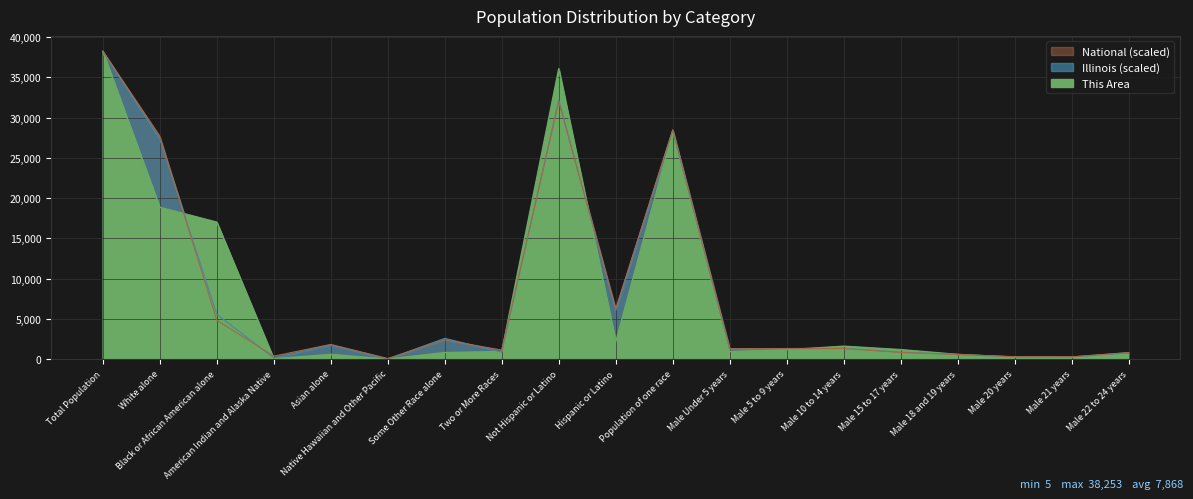

In This Area, how many points are lower than both neighbors (excluding endpoints)?

5